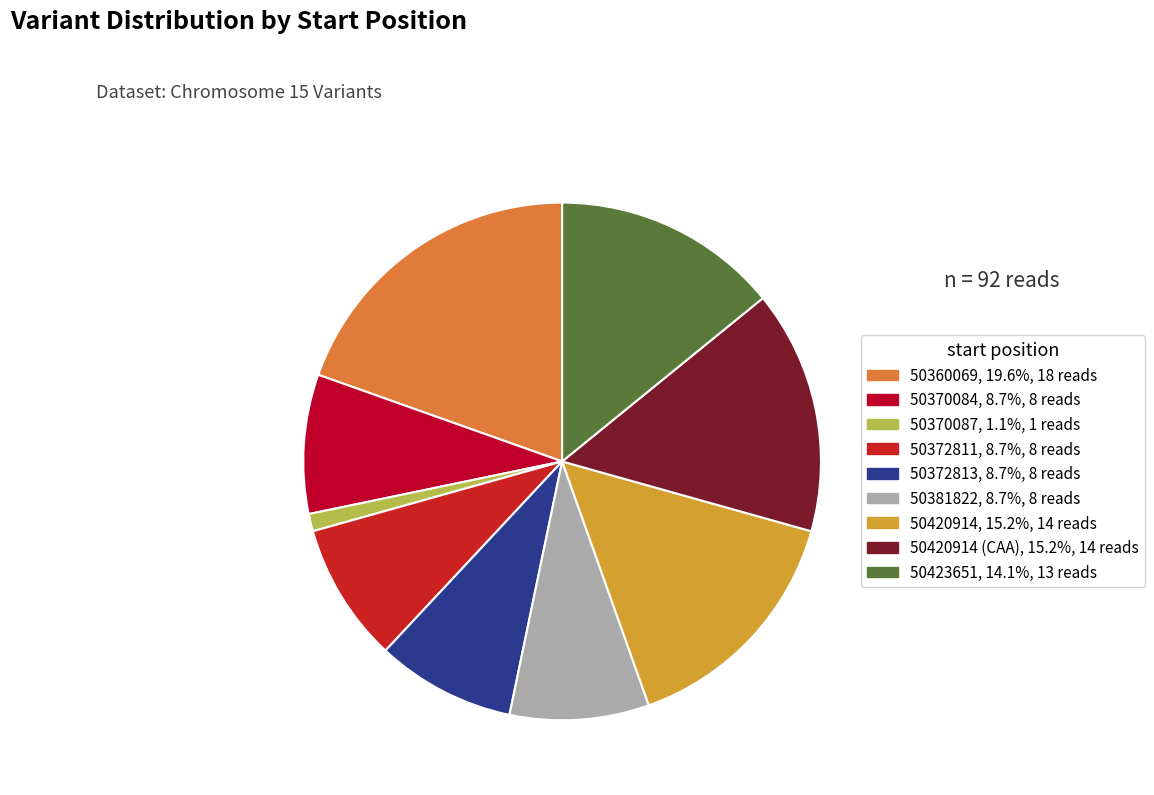

What is the largest slice in the pie chart?

50360069